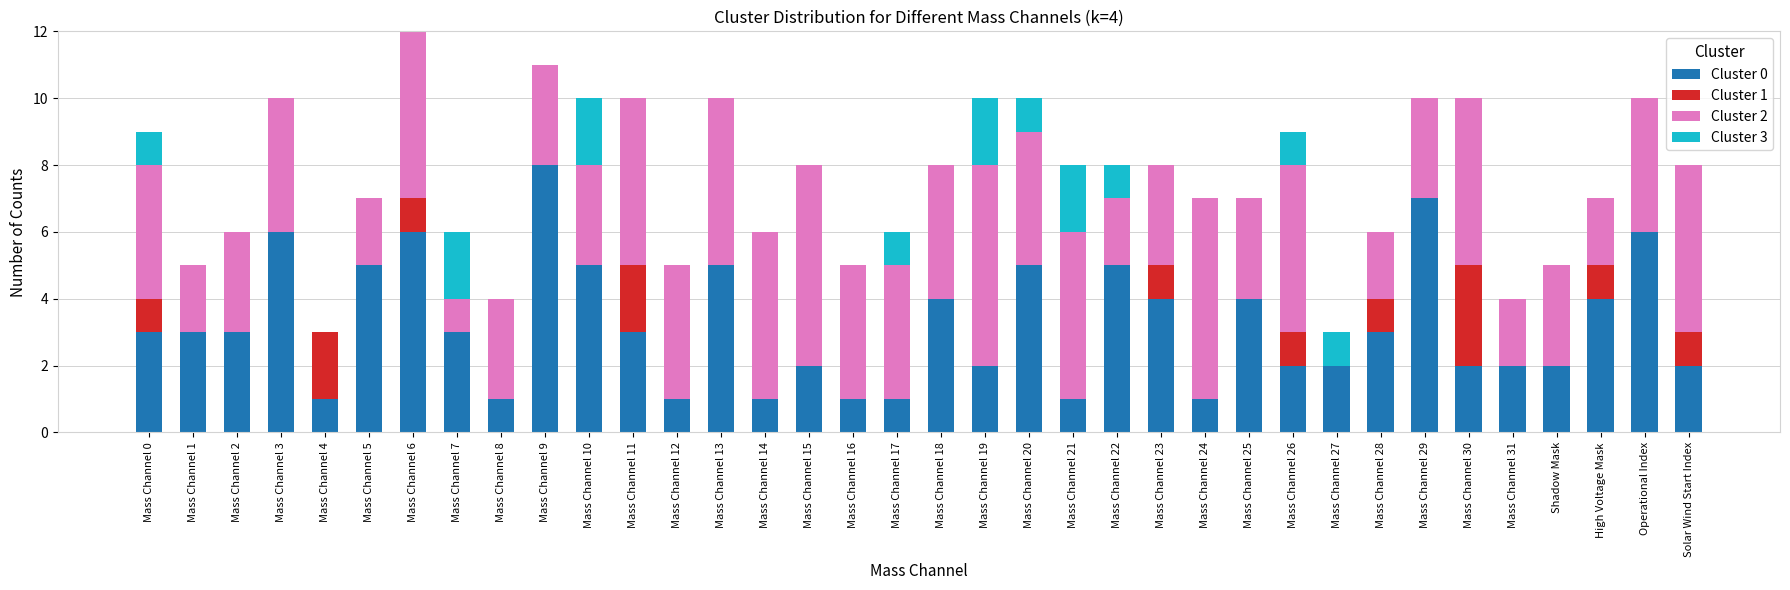

At which category is the sum across all series the highest?

Mass Channel 6